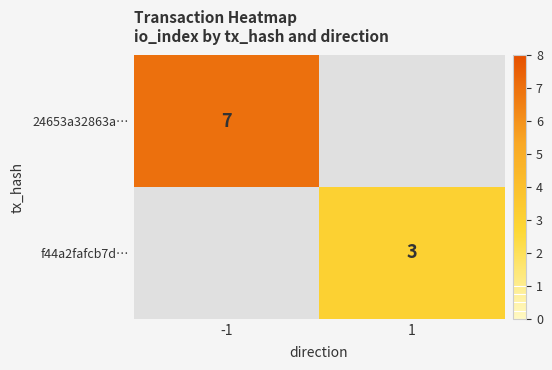

The f44a2fafcb7d… series shows 5 at 1. True or false?

False